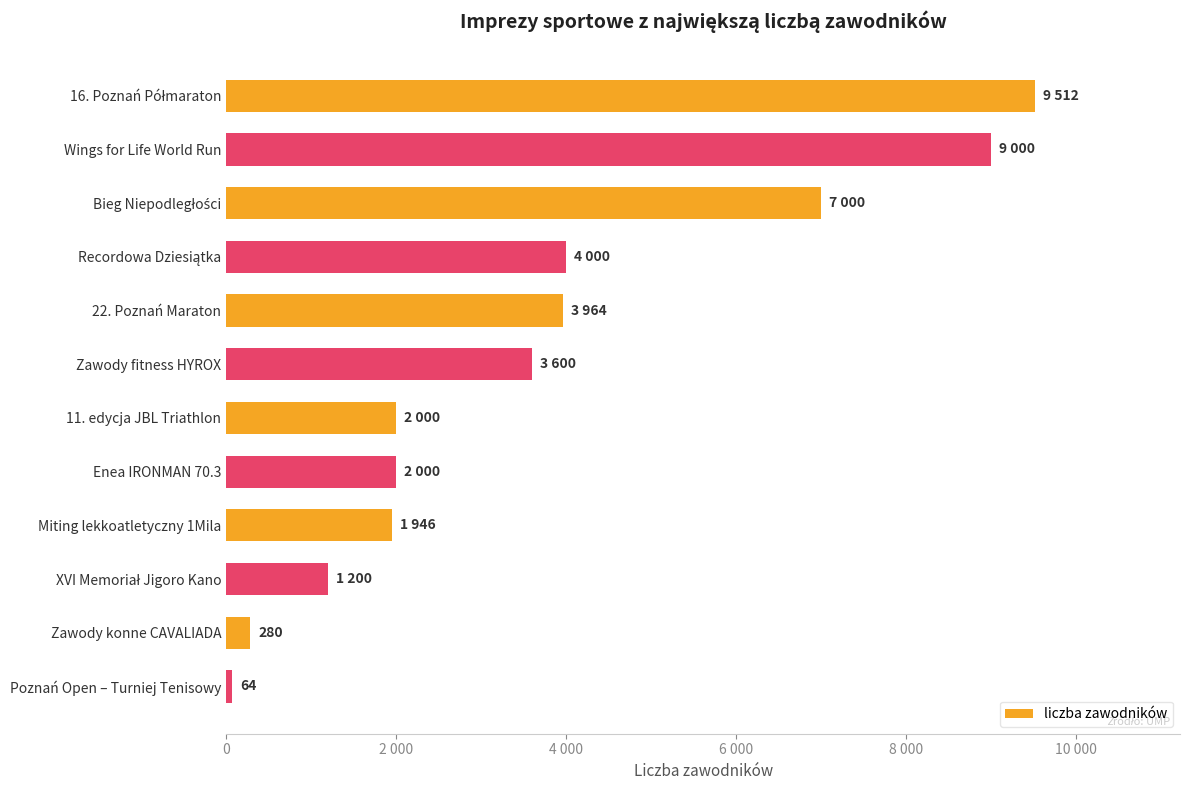

Does the chart contain any negative values?

No